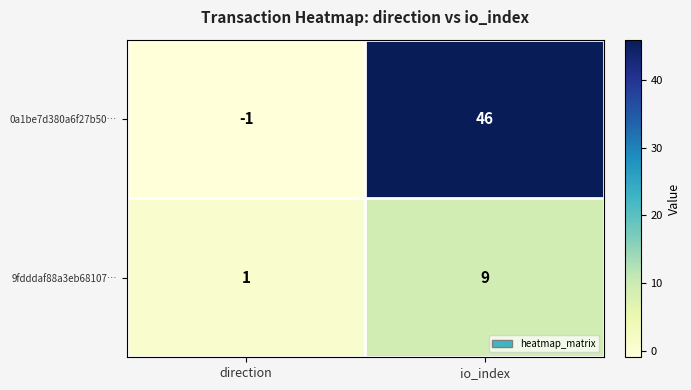

What is the spread (max minus min) of values at io_index?

37